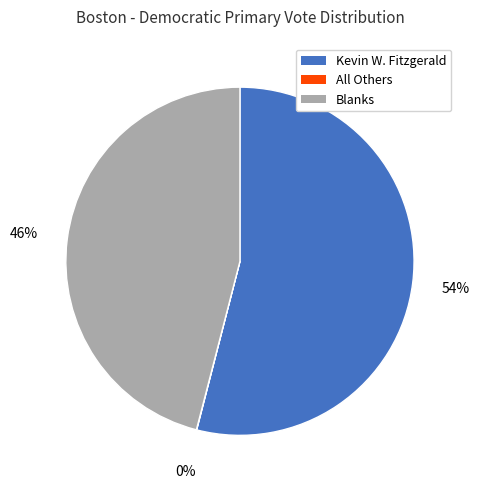

Which slice is the largest?

Kevin W. Fitzgerald